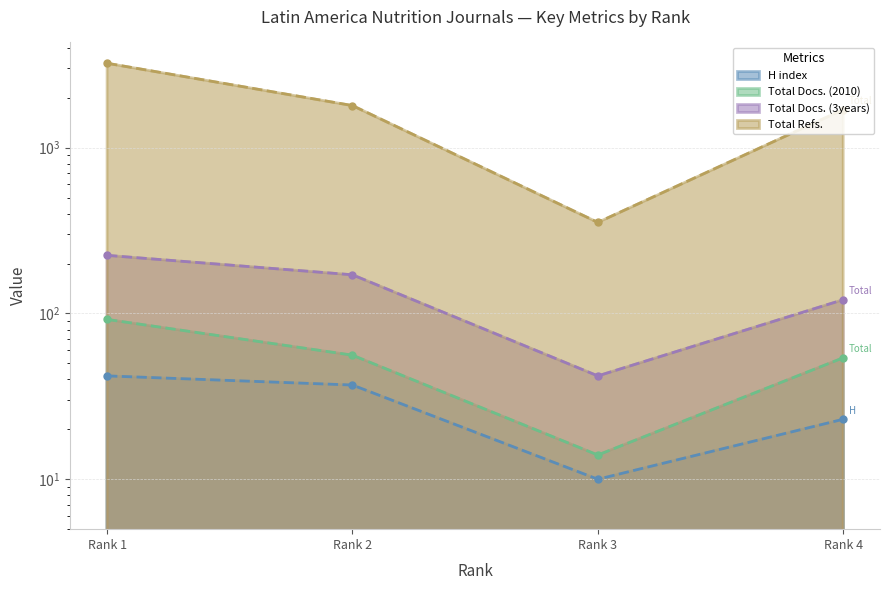

What is the difference between the Total Refs. values at Rank 4 and Rank 3?

1341